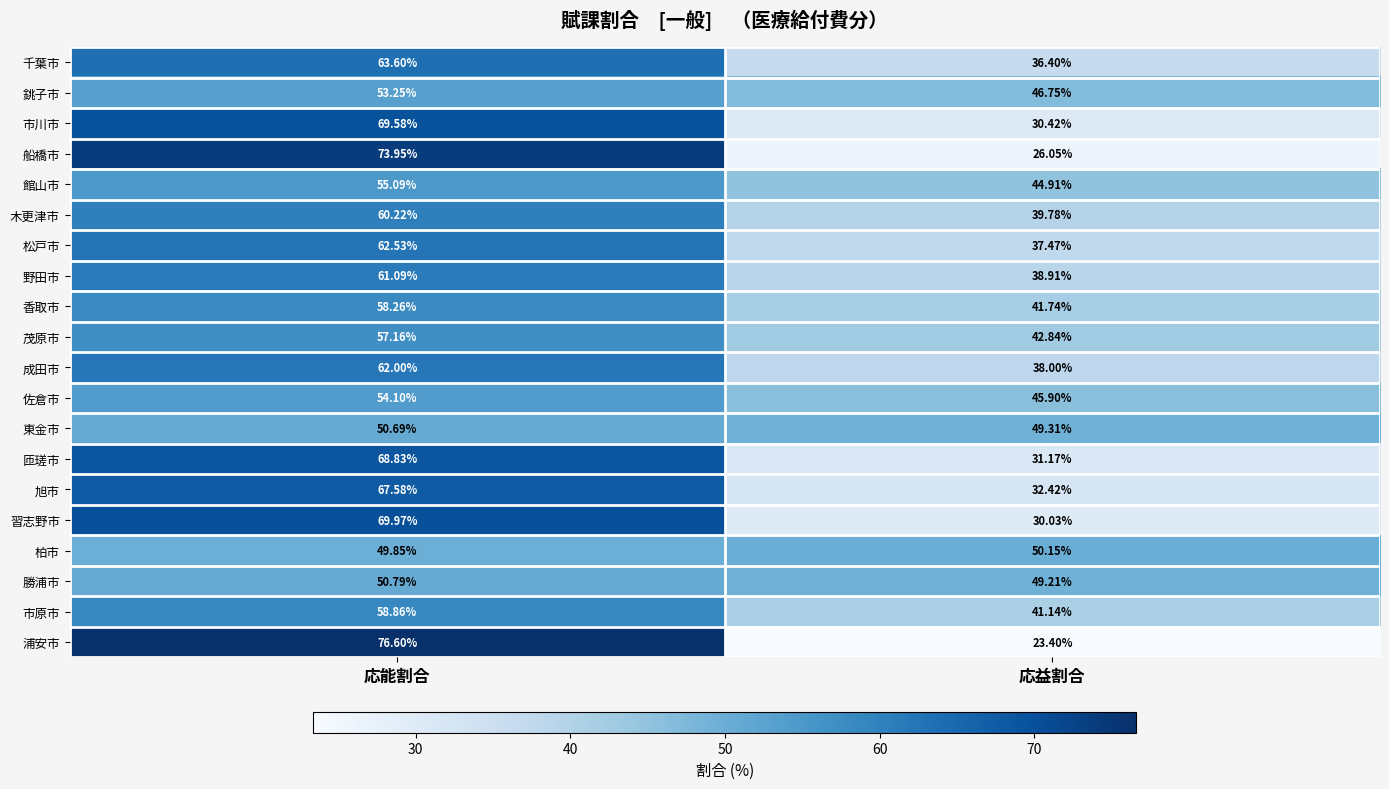

Which category has the lowest value across all series?

応益割合